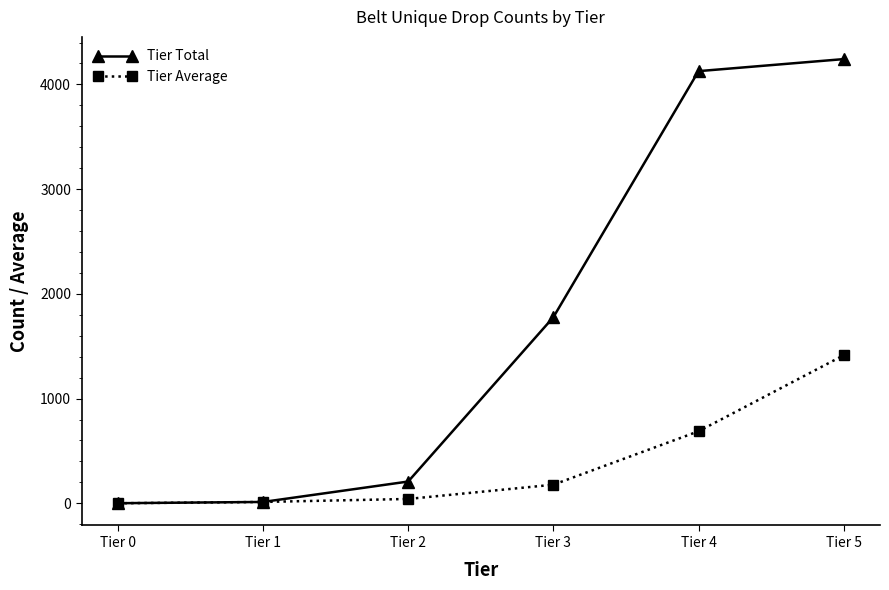

The value of Tier Total at Tier 4 is 6156.4. True or false?

False